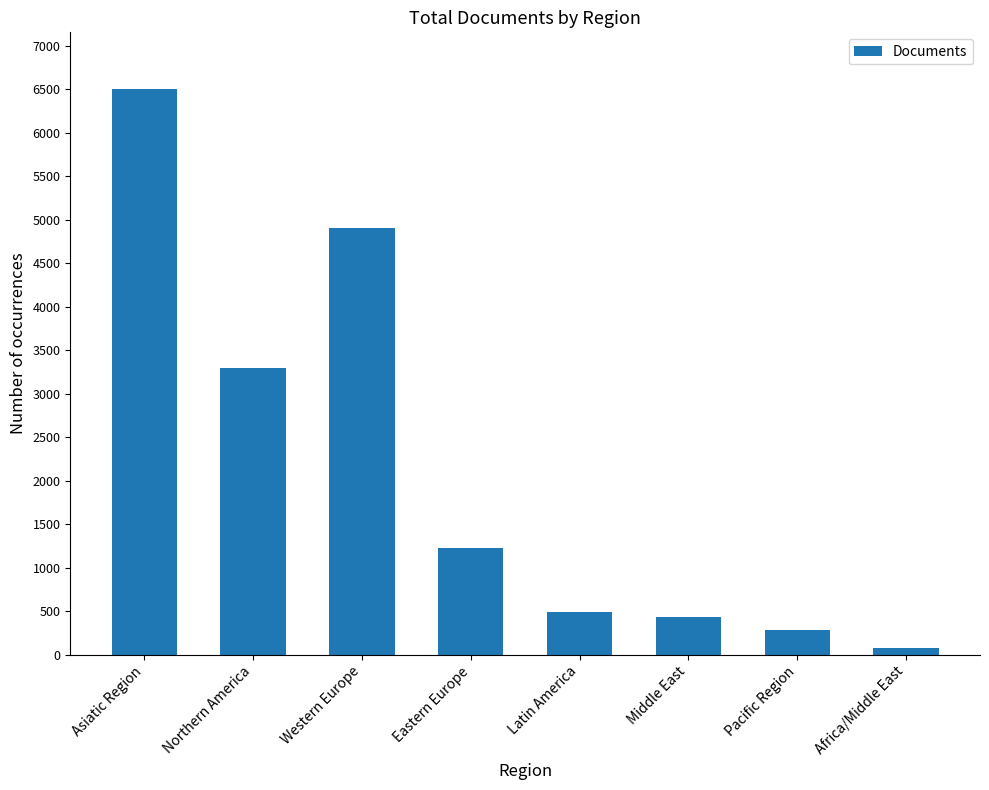

How many data points does each series have?

8